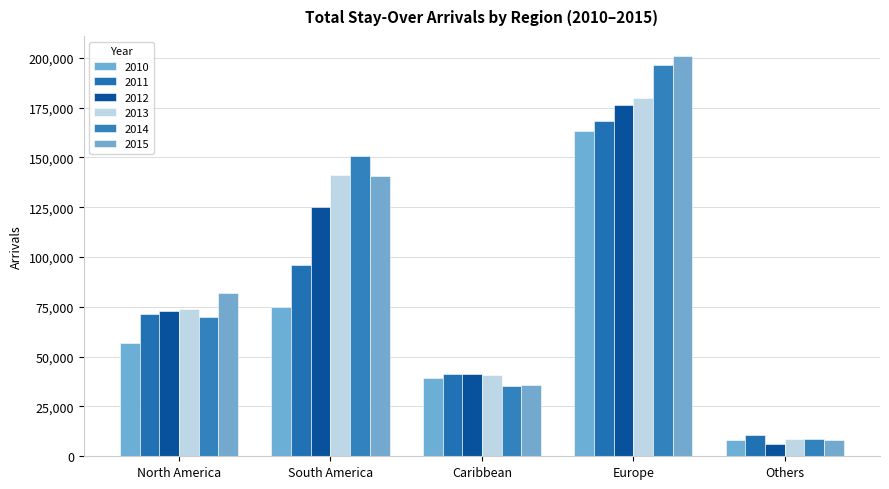

What is the sum of all 2014 values?

461395